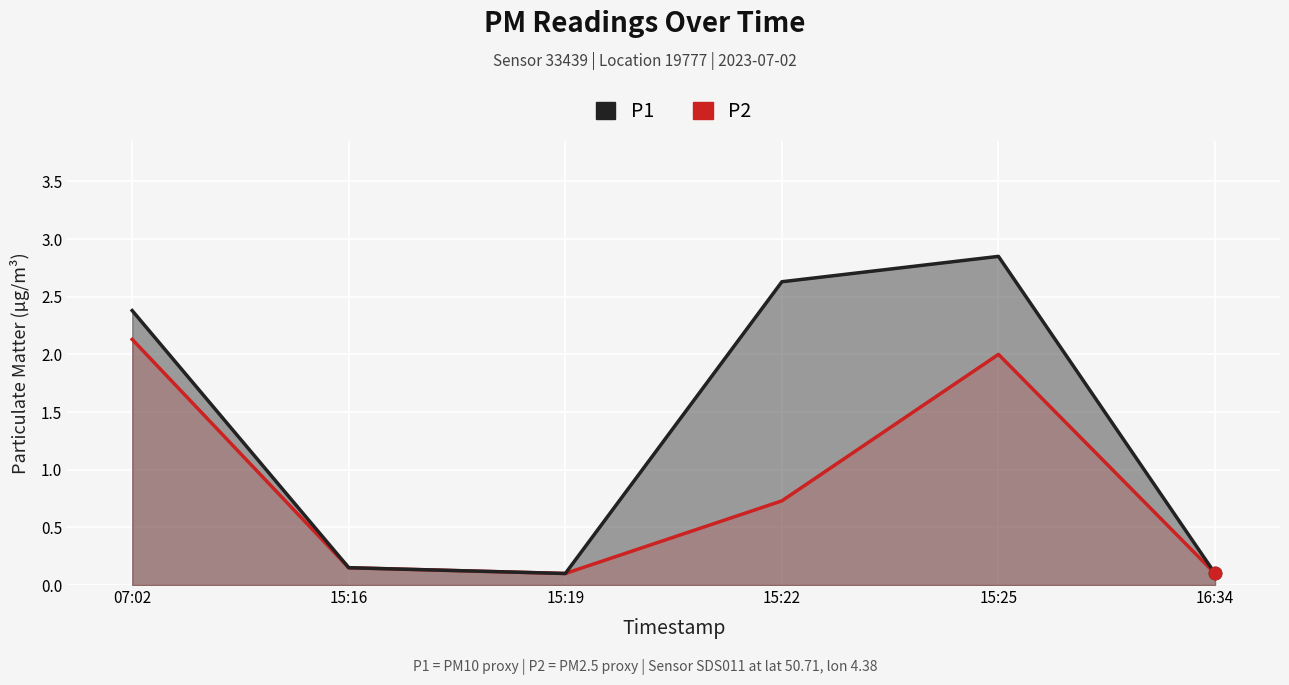

Which series reaches the maximum Y coordinate?

P1